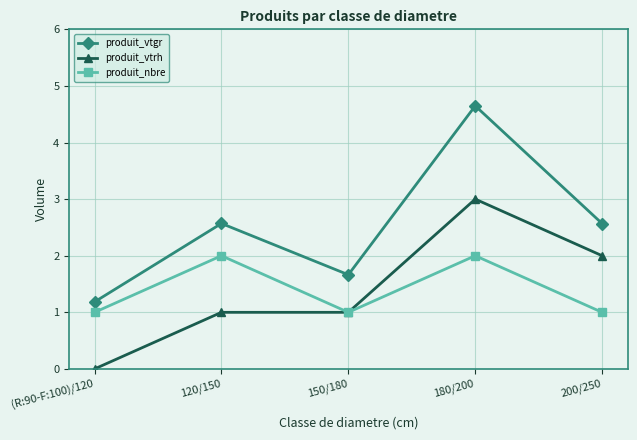

In produit_vtgr, how many points are lower than both neighbors (excluding endpoints)?

1